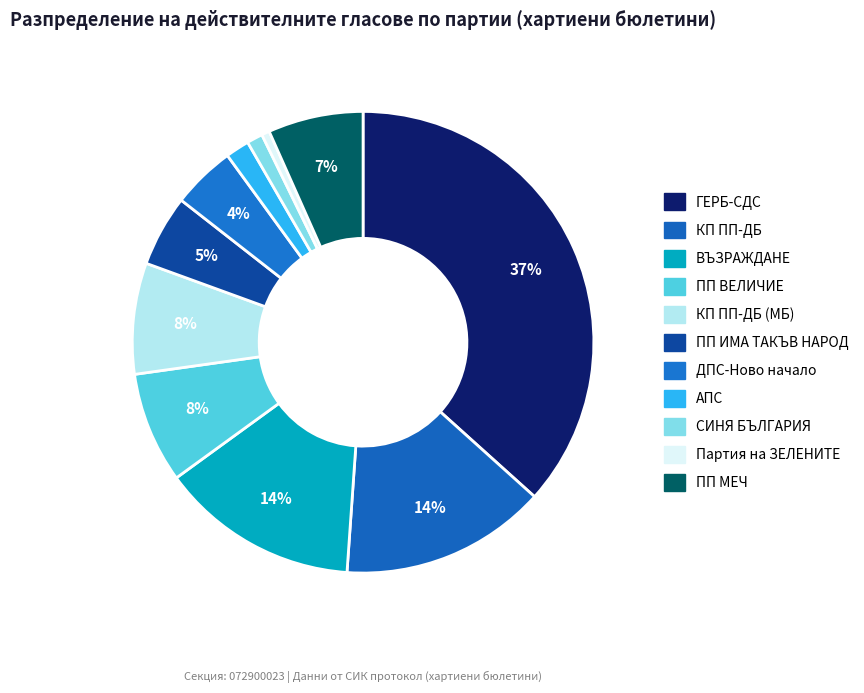

How many slices are in this pie chart?

11